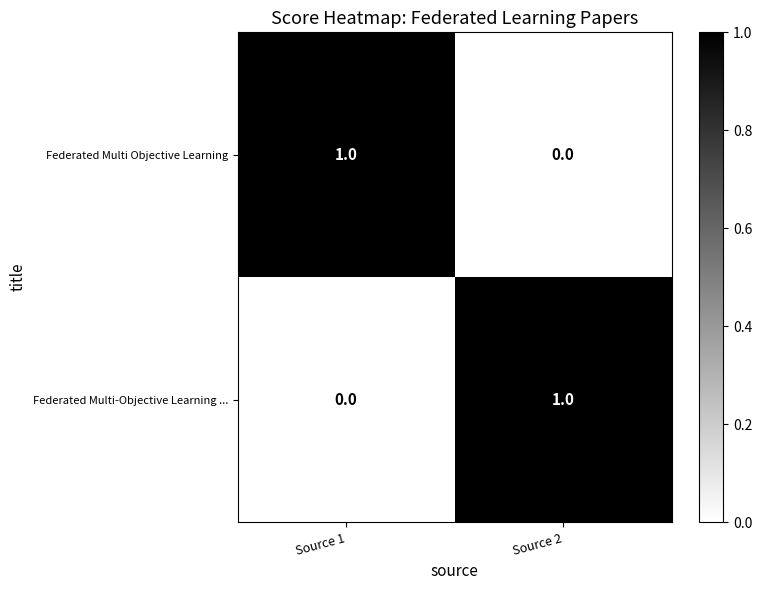

Which category has the lowest value in the Federated Multi Objective Learning series?

Source 2